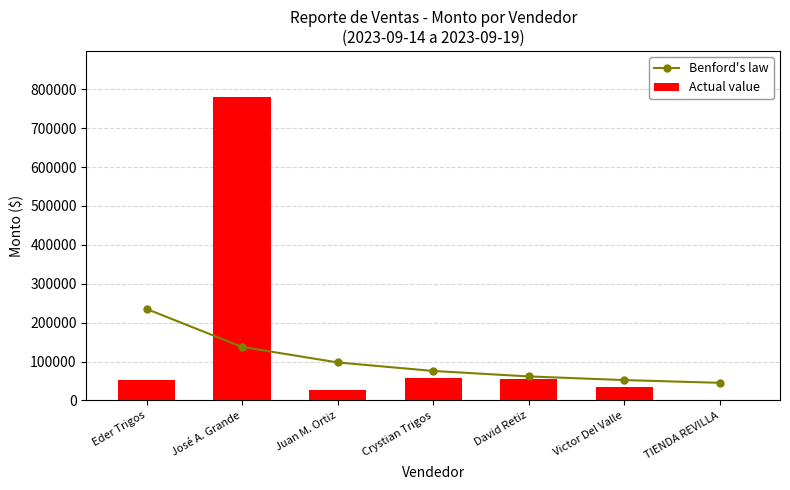

At Juan M. Ortiz, list the series in order from largest to smallest.

Benford's law, Actual value